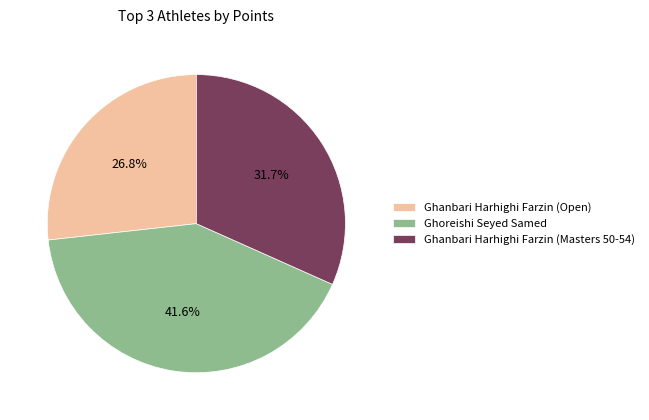

How many slices are in this pie chart?

3